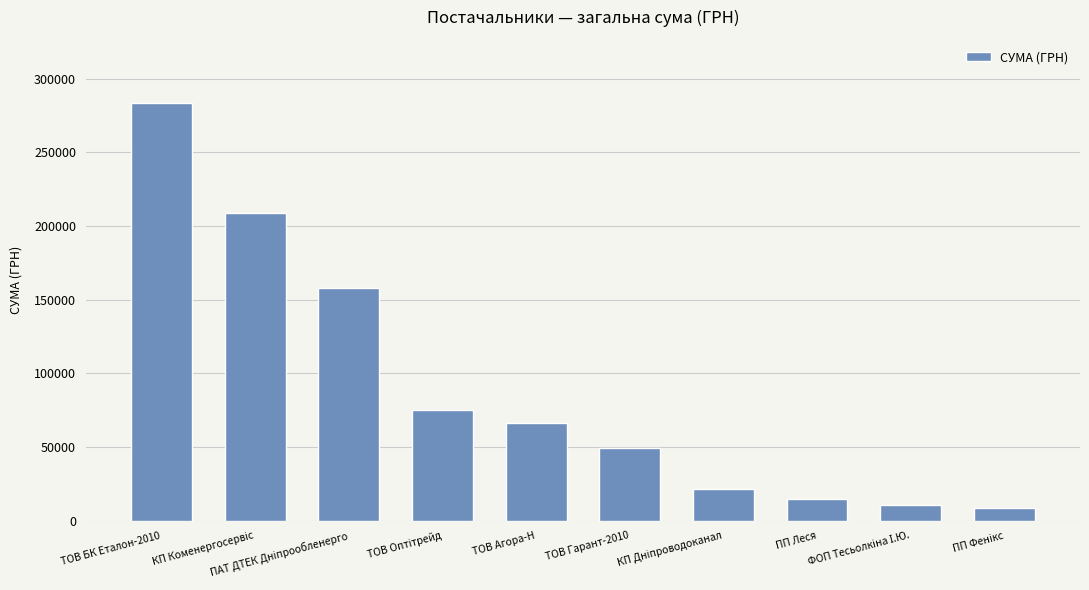

What is the maximum value shown in the chart?

283840.3